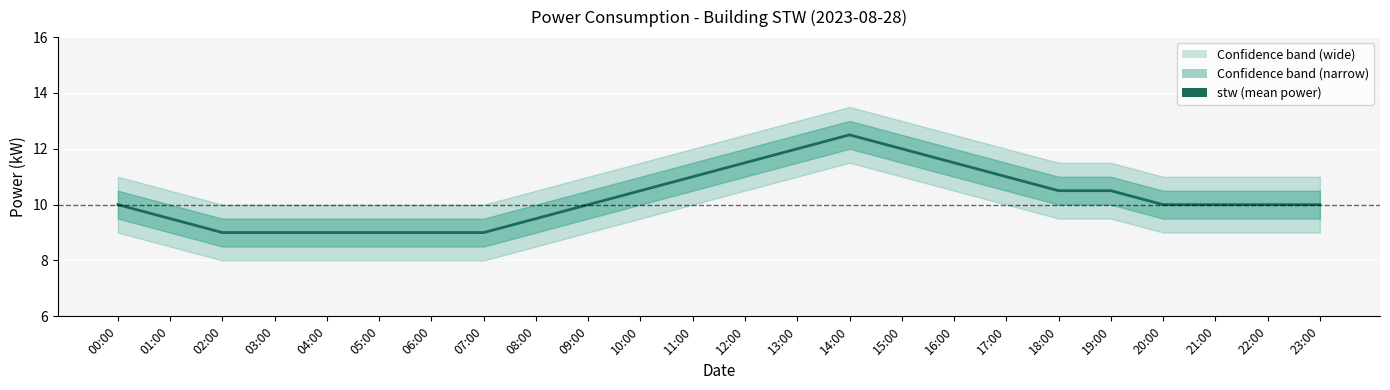

How many data points are less than 10?

8